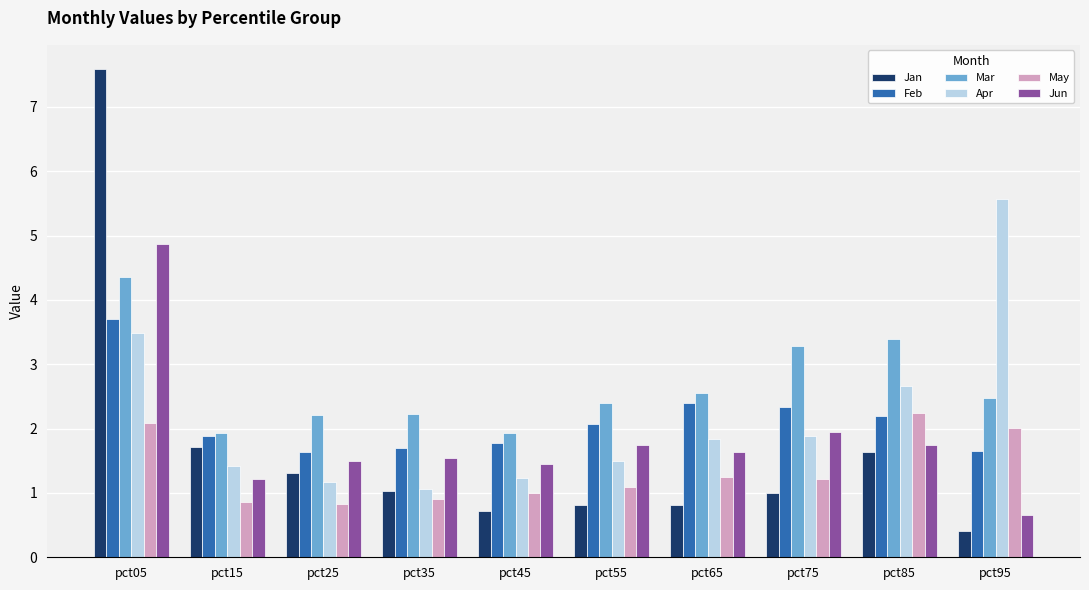

At which category does the chart reach its peak across all series?

pct05